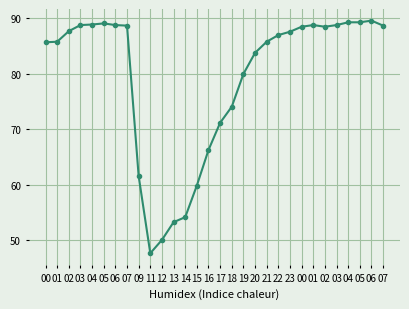

How many lines are shown in the chart?

1